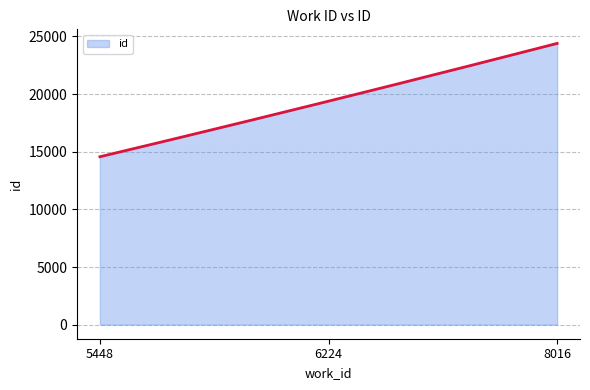

What is the minimum value shown in the chart?

14565.0